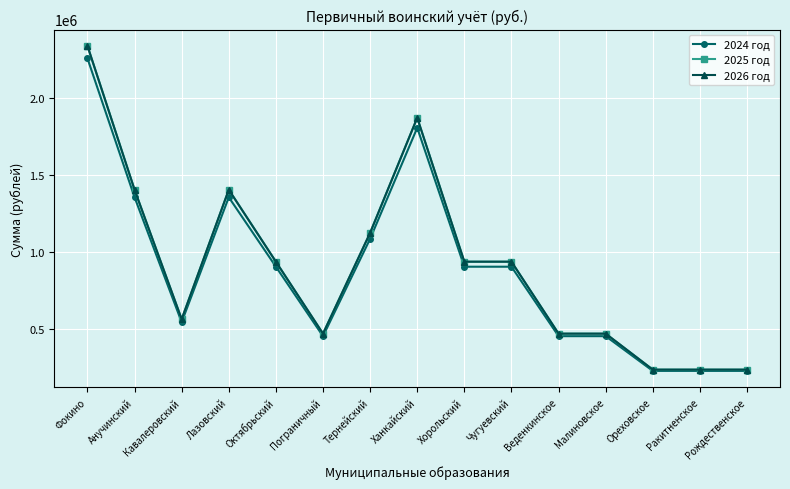

At Малиновское, list the series in order from smallest to largest.

2024 год, 2025 год, 2026 год